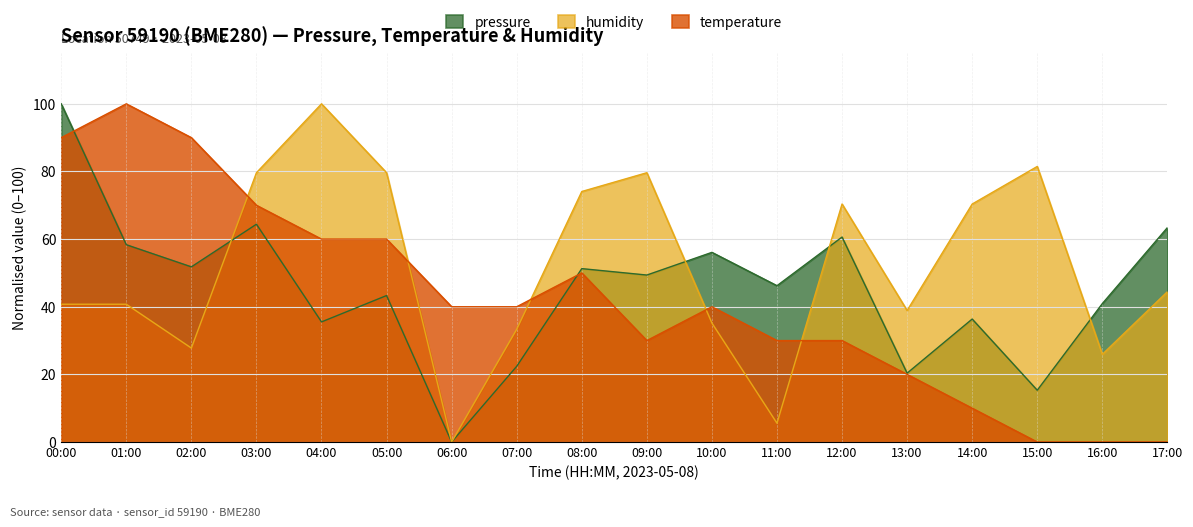

Which series has the largest range (max minus min)?

pressure